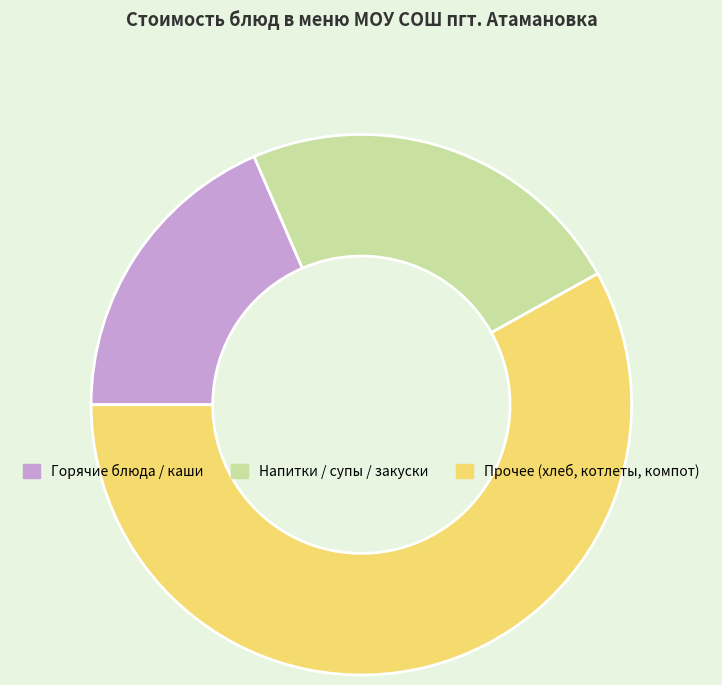

Is there any slice that represents more than half of the pie?

Yes